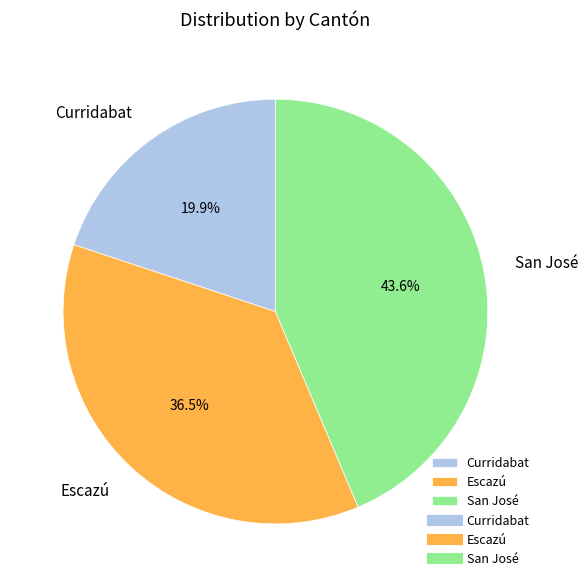

To the nearest percent, what is the difference between the San José and Curridabat slice percentages?

24%